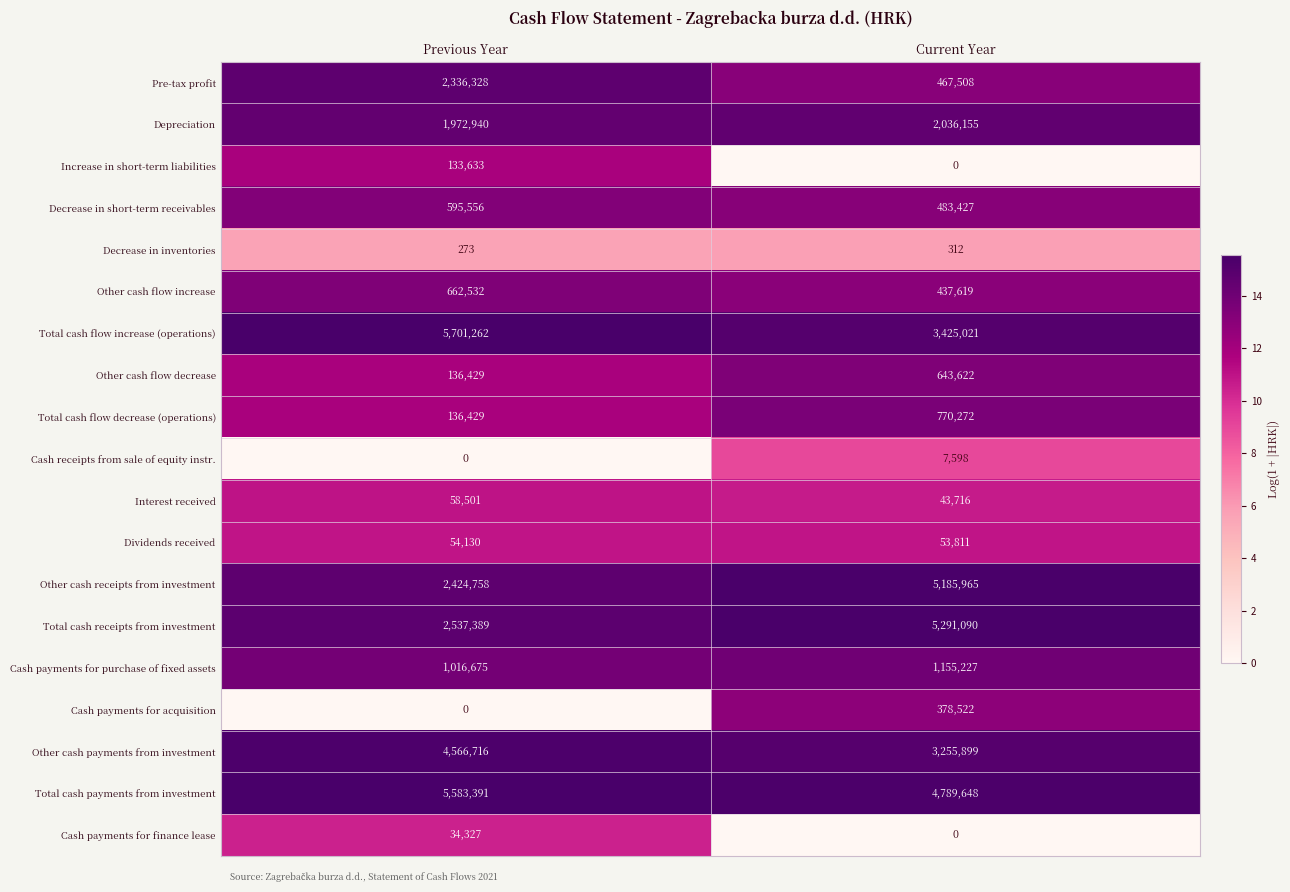

What is the difference between the maximum and minimum values in the Cash payments for purchase of fixed assets series?

138552